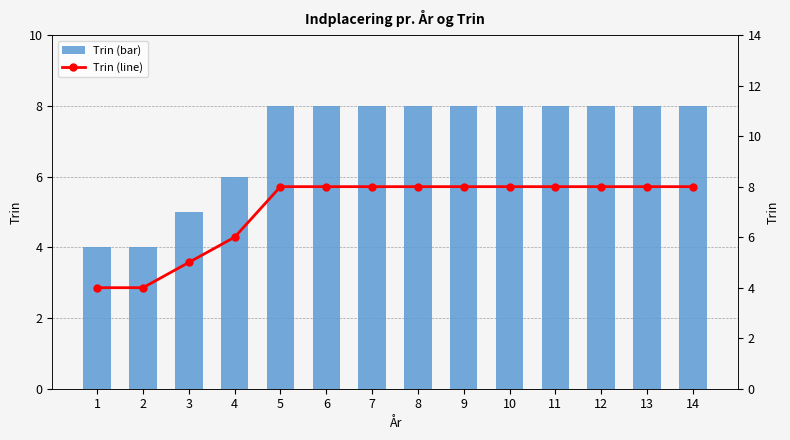

What are all the series names shown in the legend?

Trin (bar), Trin (line)